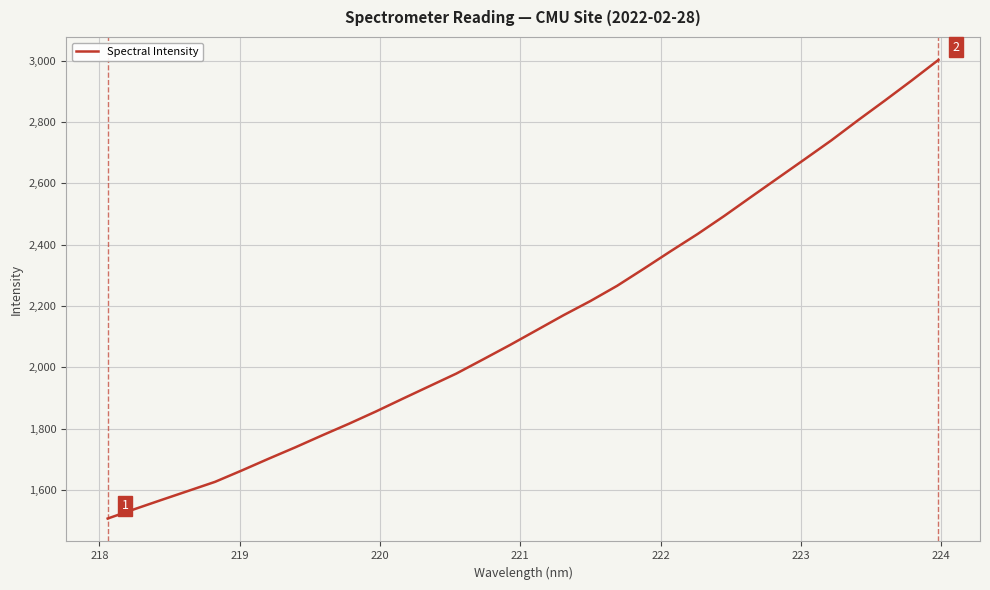

What is the greatest value displayed?

3002.5